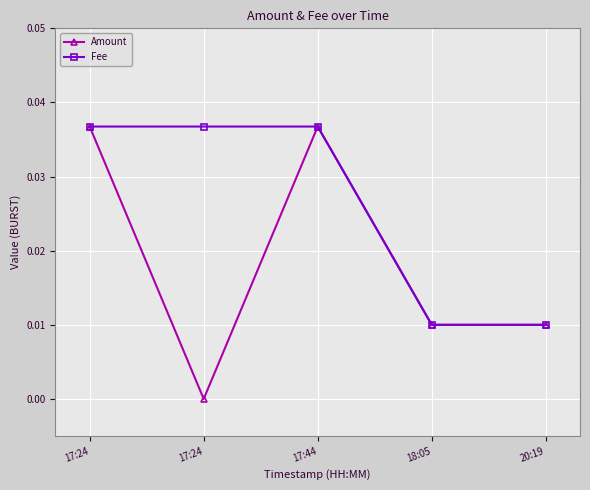

How many values in Amount are above zero?

4